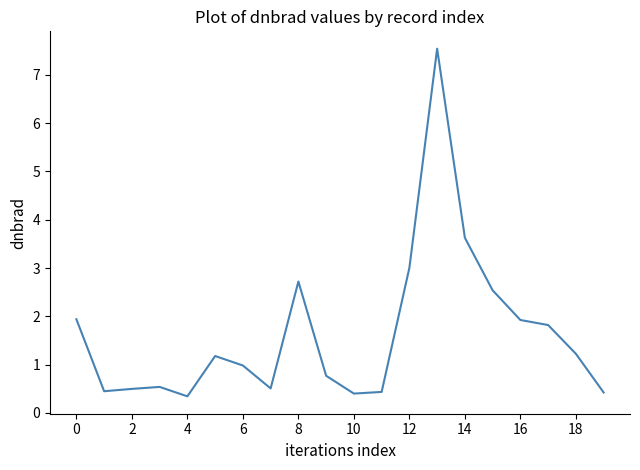

What is the greatest value displayed?

7.5